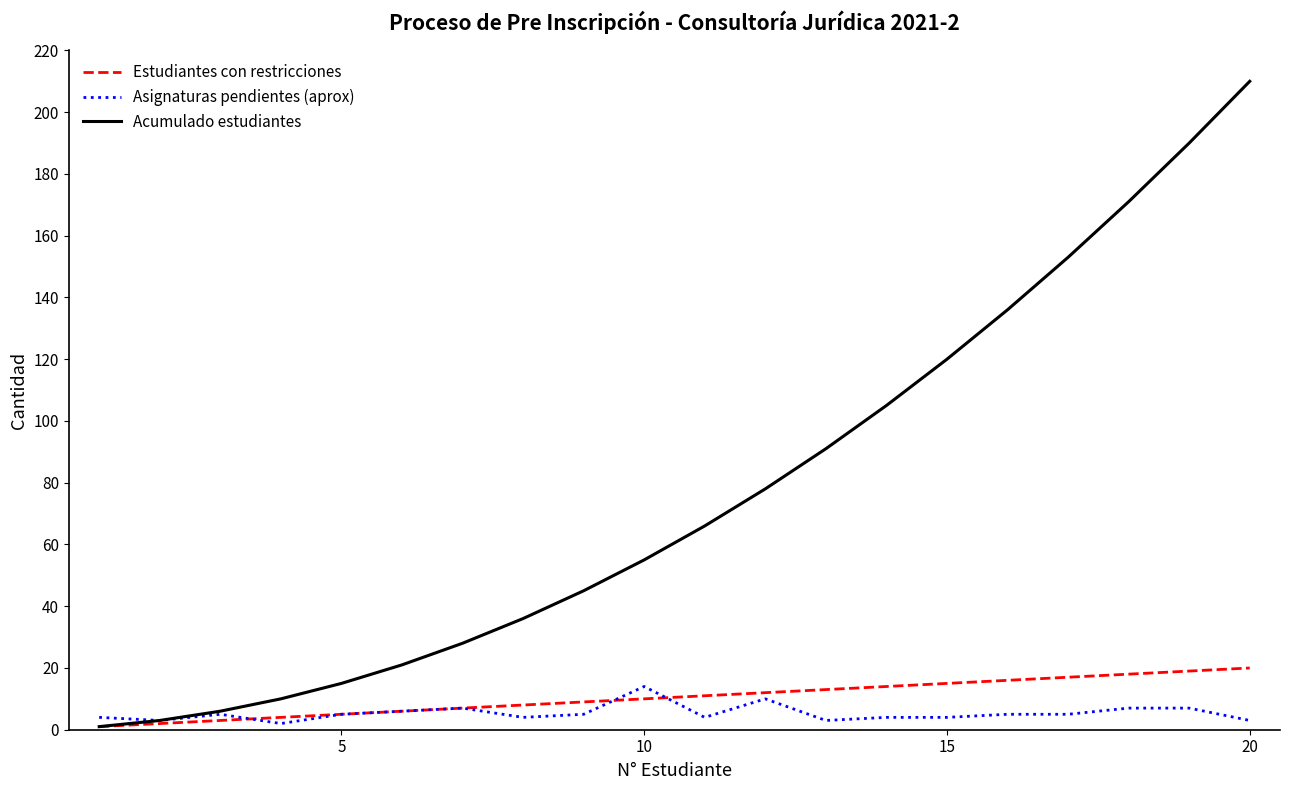

Which series has the widest spread of values?

Acumulado estudiantes